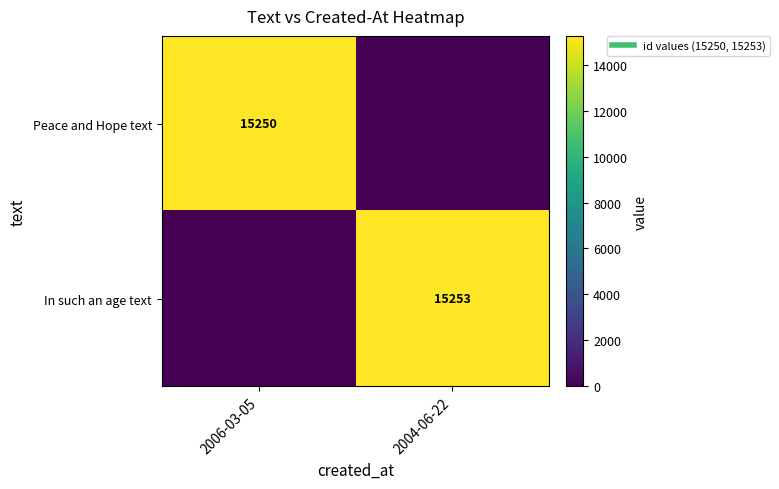

At which label does In such an age text reach its minimum?

2006-03-05